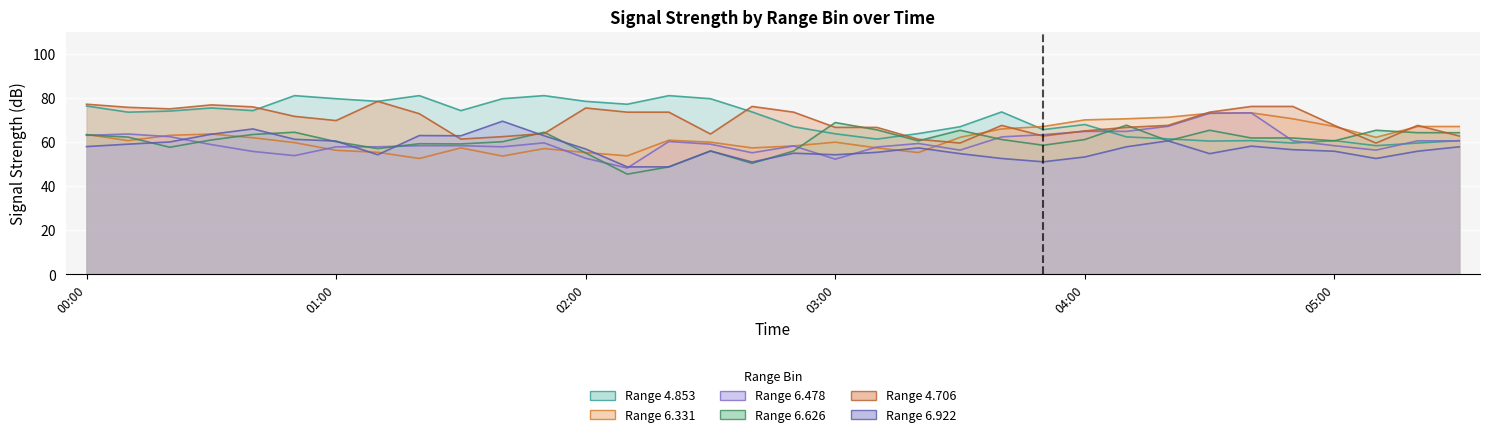

What is the average value of the 4.706 series?

69.5